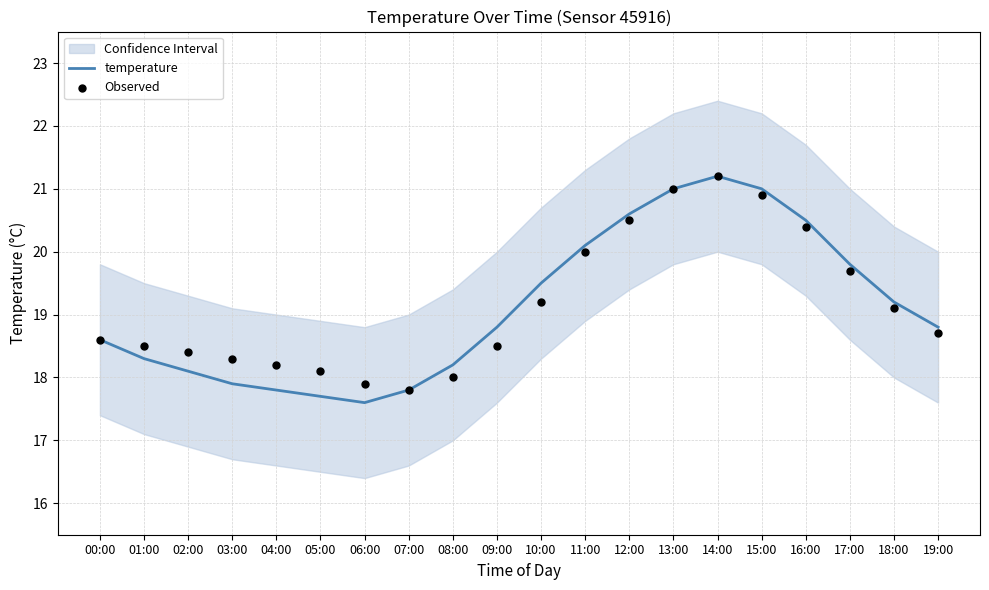

At which category is the sum across all series the highest?

14:00